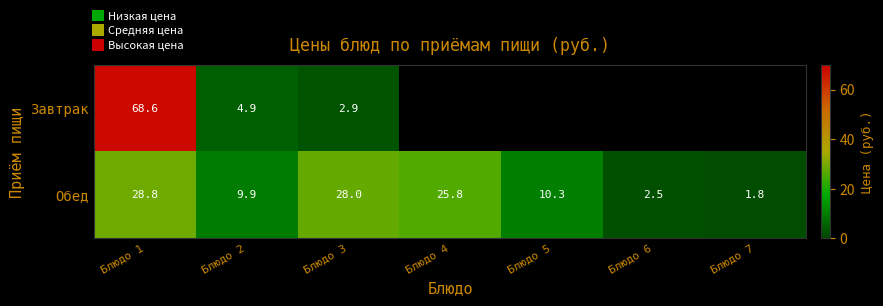

What is the total value across all series at Блюдо 3?

30.9